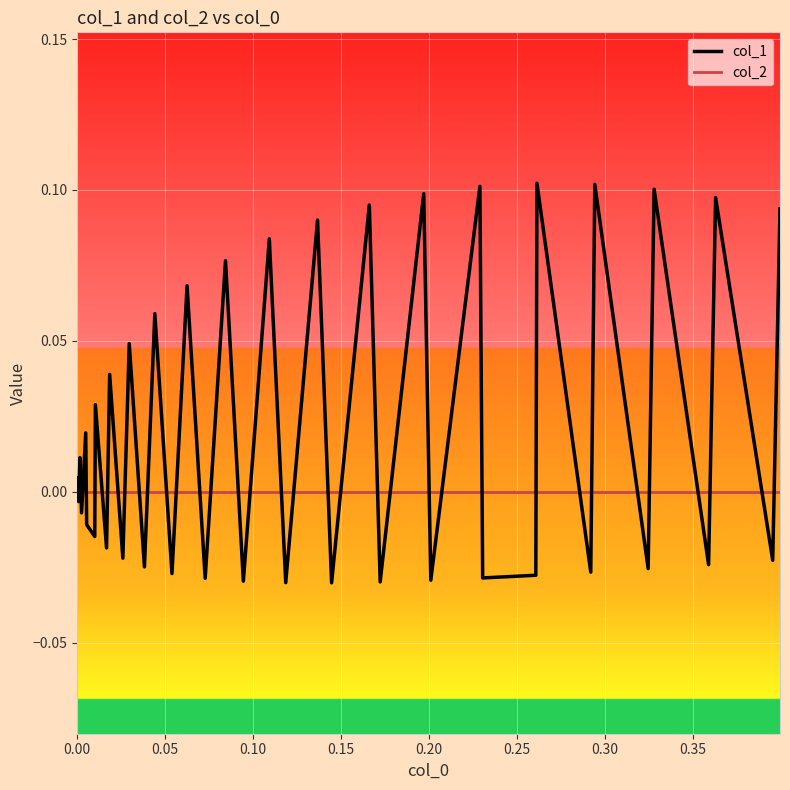

Which series has the widest spread of values?

col_1